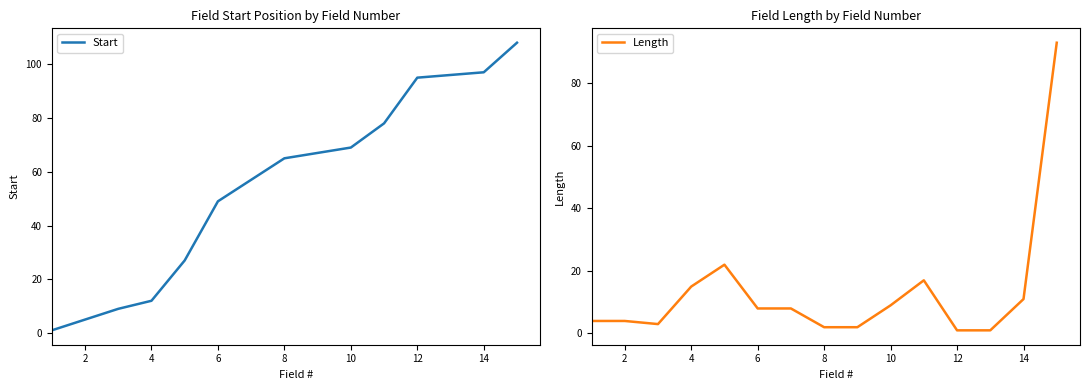

True or false: Start has a value of 57 at 14.

False